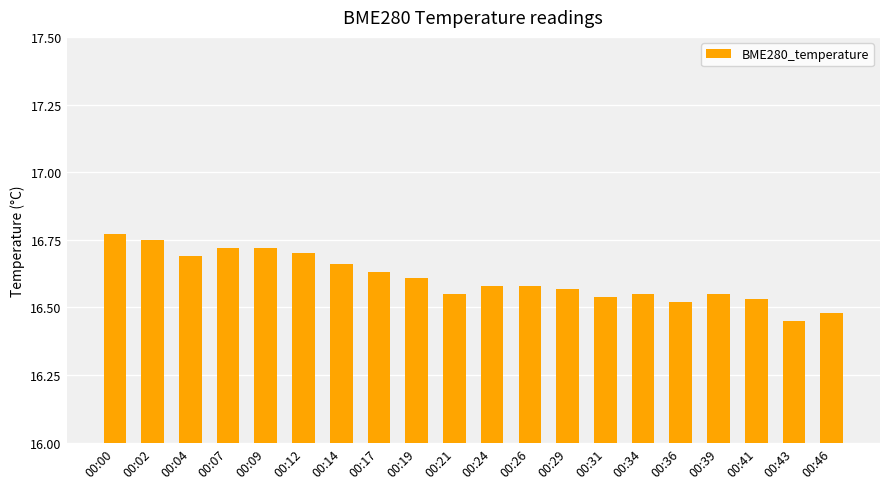

Which category has the lowest value across all series?

00:43